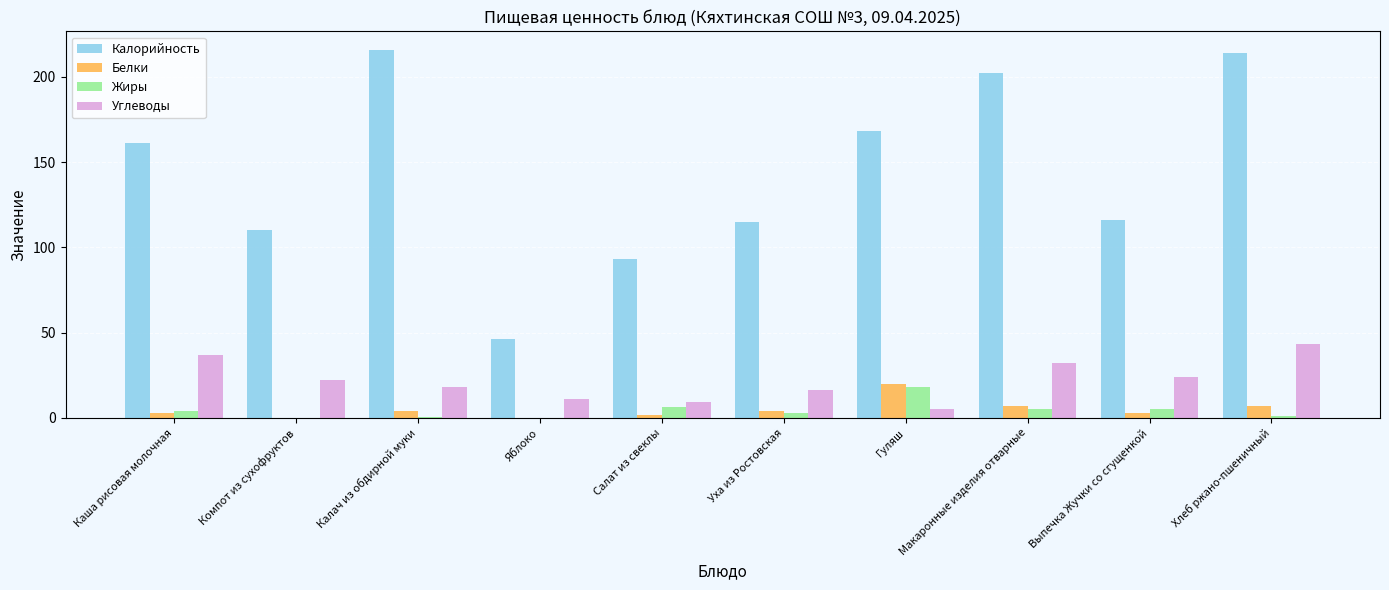

The value of Углеводы at Хлеб ржано-пшеничный is 43.0. True or false?

True